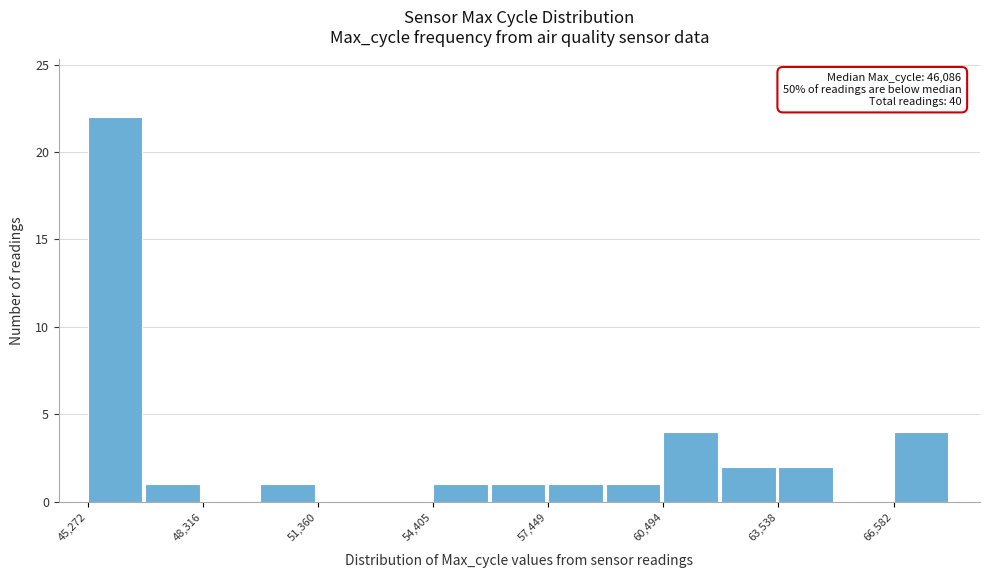

Read against the x-axis, roughly where is the centre of the tallest bar?

46000